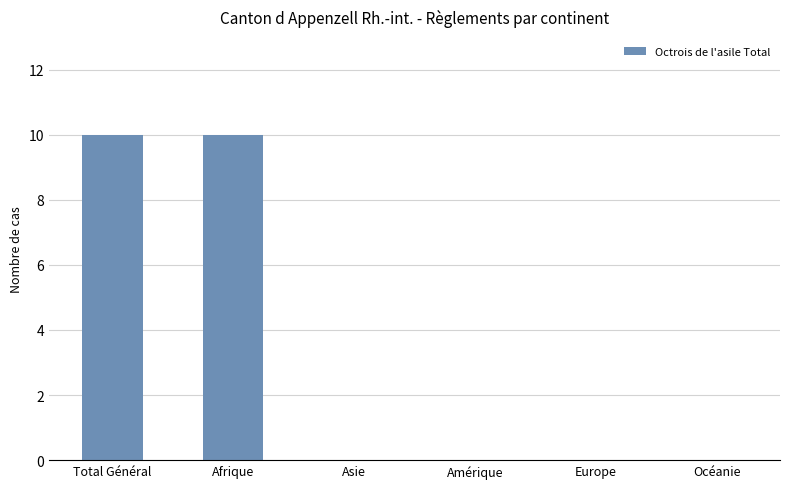

Reading left to right, what are all the values shown in this chart?

Total Général=10	Afrique=10	Asie=0	Amérique=0	Europe=0	Océanie=0